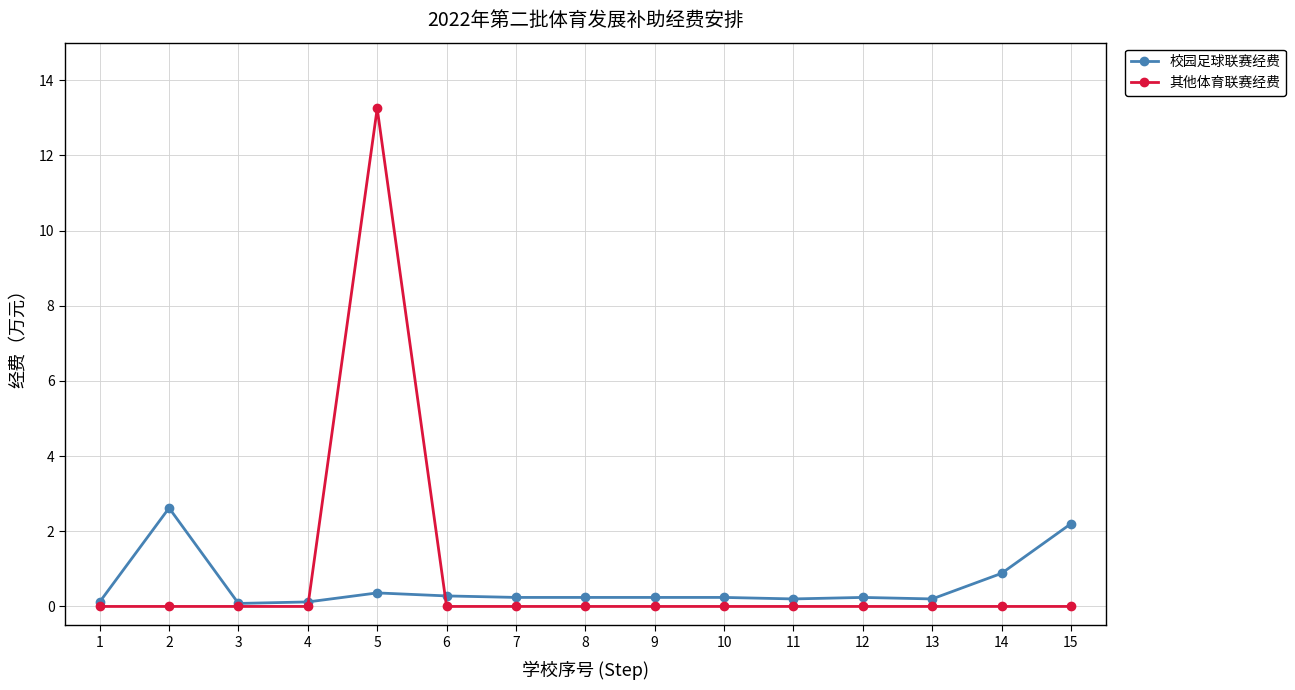

At which label does 校园足球联赛经费 reach its peak?

2